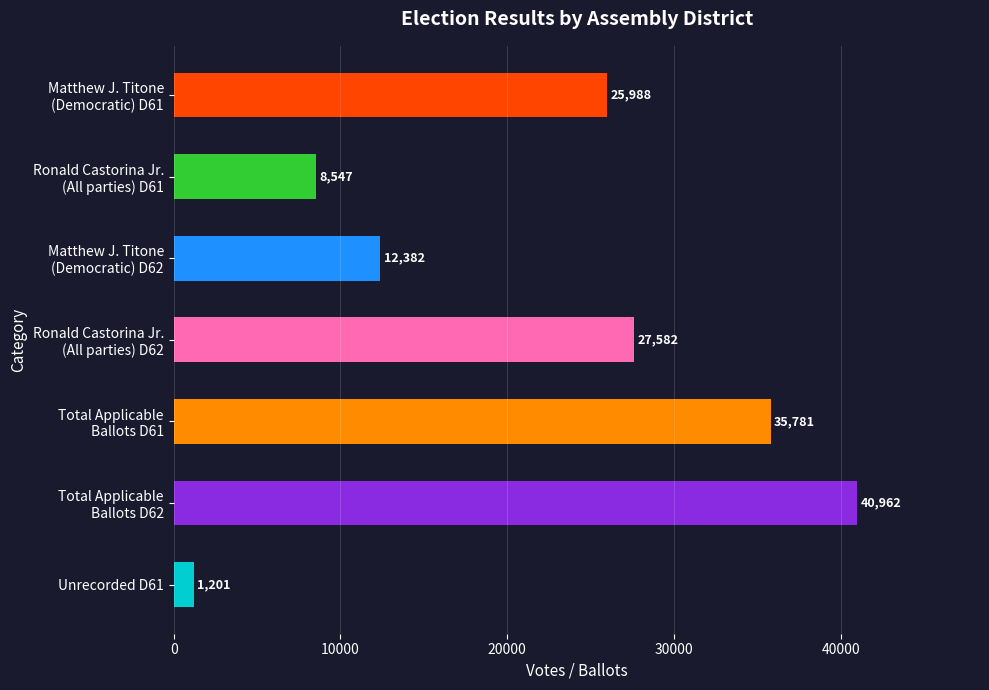

Which category has the highest value across all series?

Total Applicable
Ballots D62